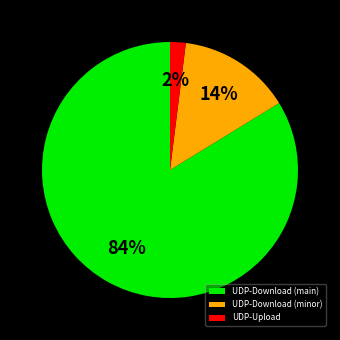

To the nearest percent, what is the difference between the largest and smallest slice percentages?

82%